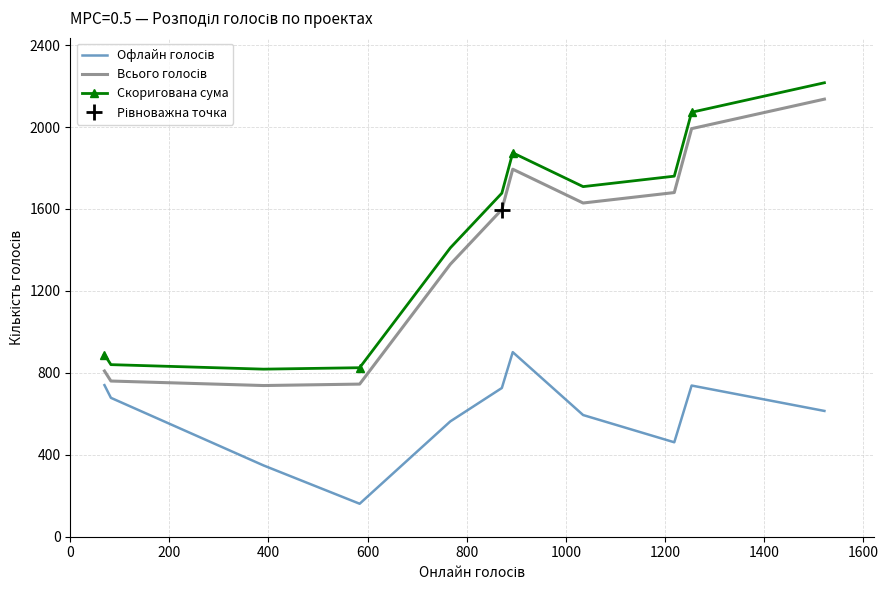

What is the sum of the Скоригована сума values at 1600 and 0?

2912